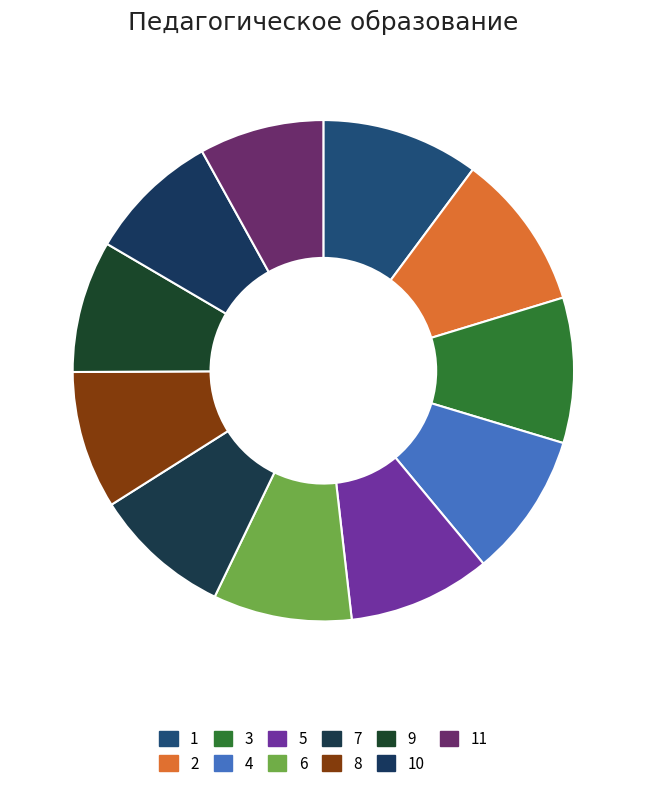

How many slices are in this pie chart?

11